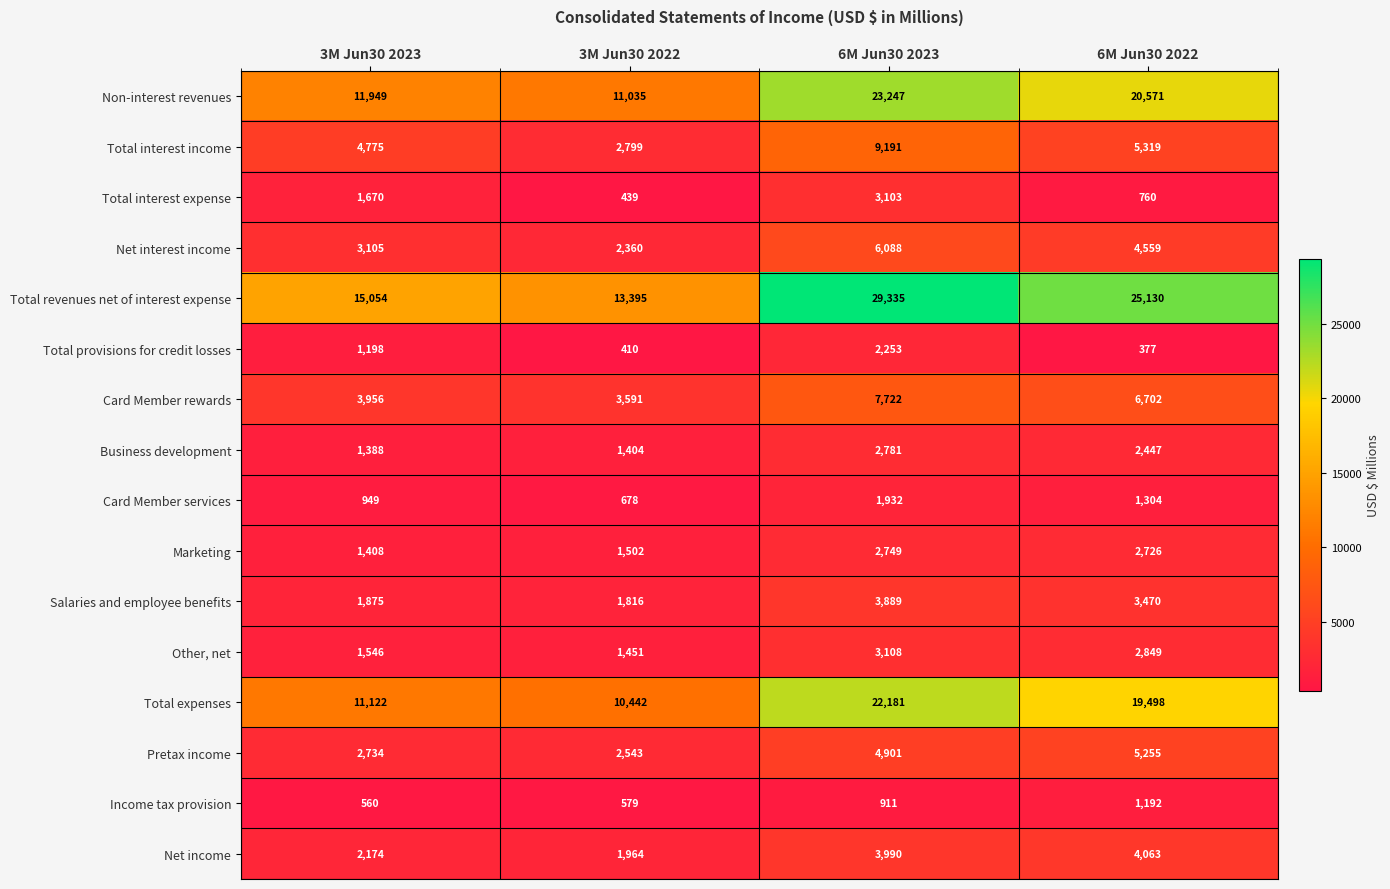

Is the value of Net income at 6M Jun30 2022 greater than the value of Net interest income at 3M Jun30 2023?

Yes